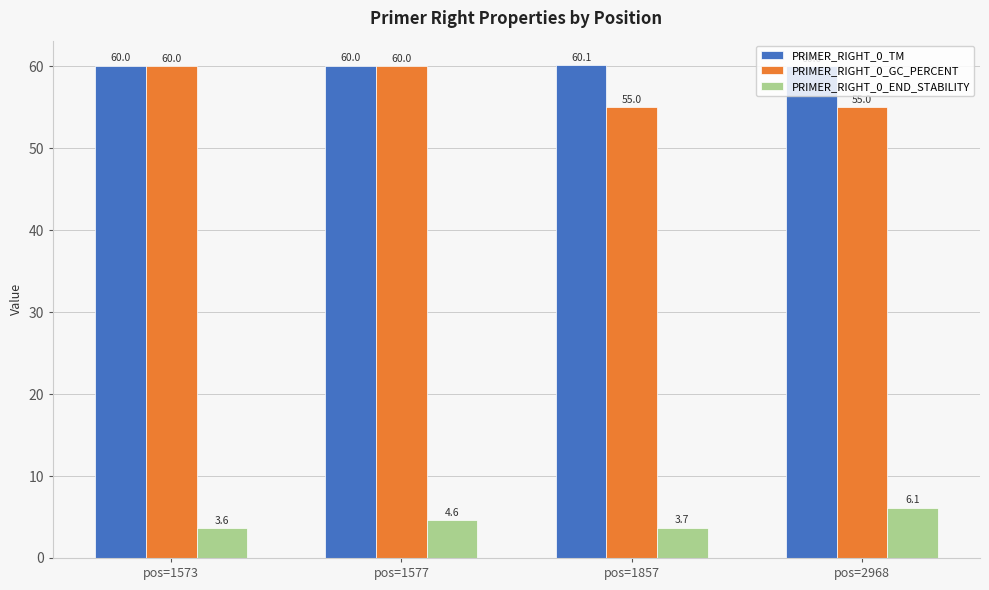

Is the value of PRIMER_RIGHT_0_END_STABILITY at pos=1577 greater than the value of PRIMER_RIGHT_0_TM at pos=1857?

No